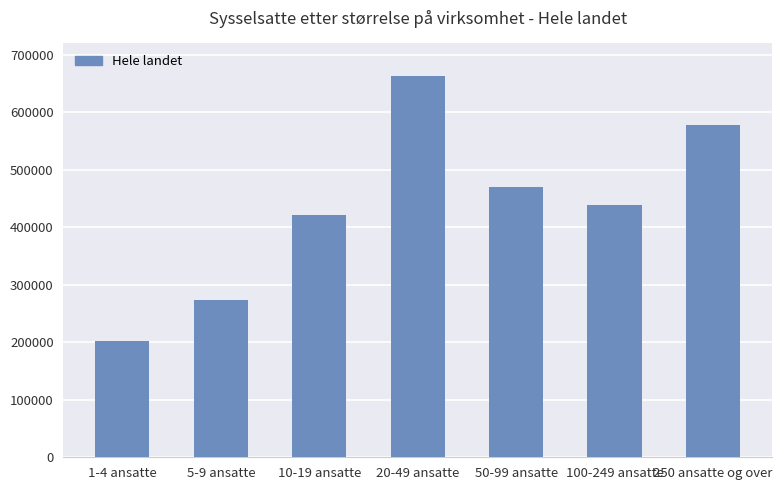

Reading right to left, what are all the values shown in this chart?

578409	438116	469530	662973	422283	274446	202665